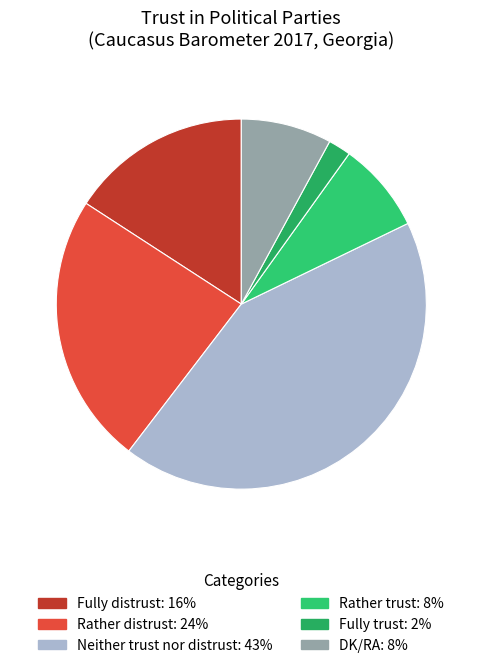

Does Rather trust account for over 50% of the chart?

No